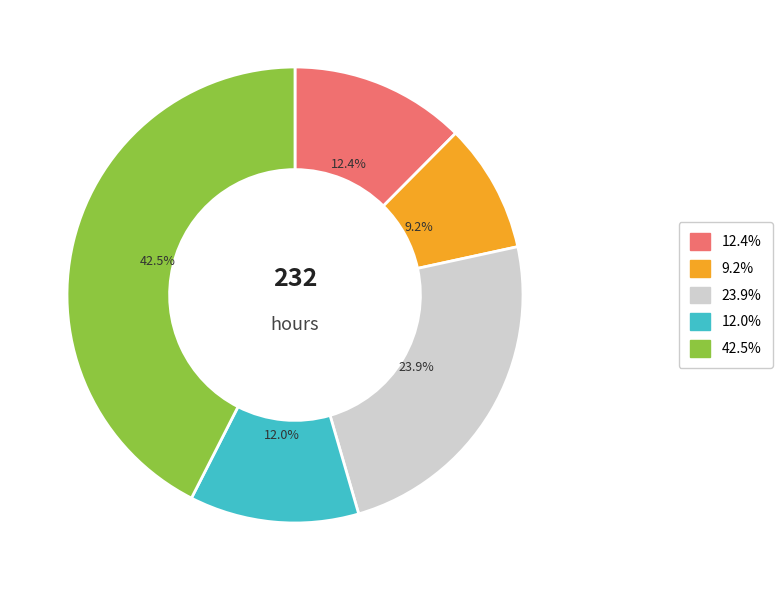

Is there any slice that represents more than half of the pie?

No